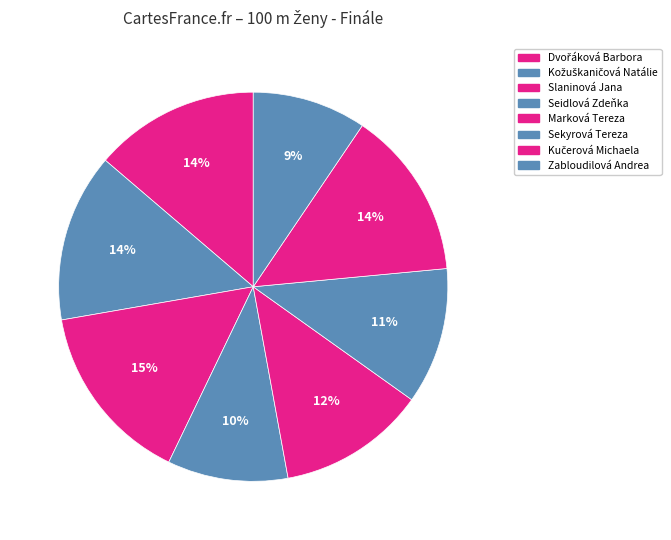

To the nearest percent, what portion does Sekyrová Tereza represent?

11%